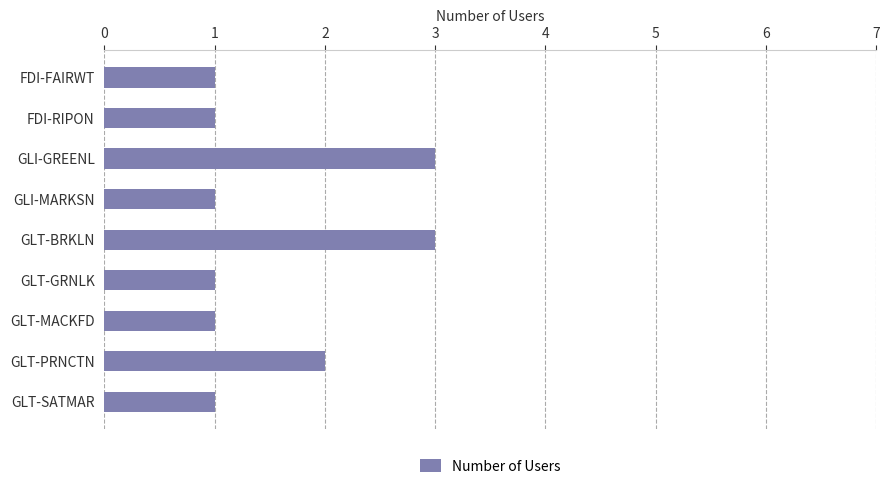

How many distinct data groups are displayed?

1